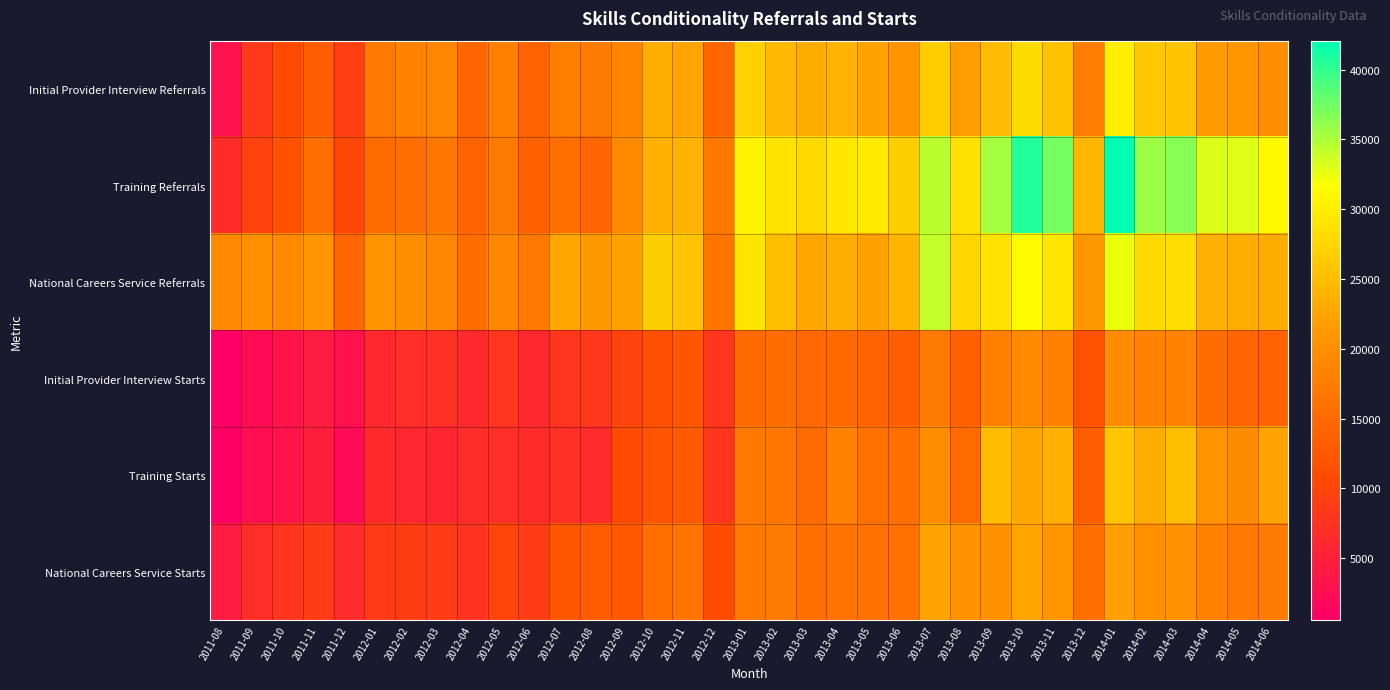

Reading right to left, extract all data points from this chart.

Initial Provider Interview Referrals: 2014-06=19750	2014-05=20960	2014-04=21520	2014-03=25900	2014-02=26160	2014-01=29990	2013-12=17510	2013-11=25470	2013-10=28150	2013-09=24920	2013-08=21780	2013-07=26510	2013-06=20630	2013-05=22370	2013-04=23890	2013-03=23270	2013-02=24750	2013-01=27060	2012-12=14570	2012-11=22390	2012-10=23470	2012-09=18610	2012-08=17340	2012-07=17780	2012-06=13890	2012-05=17980	2012-04=14460	2012-03=18840	2012-02=18330	2012-01=16880	2011-12=9030	2011-11=13280	2011-10=10770	2011-09=8390	2011-08=3090
Training Referrals: 2014-06=31070	2014-05=32940	2014-04=33110	2014-03=36630	2014-02=35710	2014-01=42080	2013-12=24310	2013-11=37220	2013-10=40660	2013-09=35360	2013-08=28660	2013-07=34480	2013-06=26790	2013-05=29650	2013-04=29340	2013-03=27970	2013-02=28980	2013-01=30550	2012-12=16970	2012-11=23950	2012-10=23730	2012-09=19390	2012-08=14550	2012-07=15700	2012-06=13740	2012-05=17370	2012-04=13940	2012-03=16680	2012-02=15600	2012-01=15080	2011-12=10320	2011-11=15530	2011-10=11770	2011-09=9440	2011-08=6600
National Careers Service Referrals: 2014-06=23290	2014-05=23550	2014-04=23750	2014-03=28230	2014-02=27880	2014-01=32440	2013-12=21140	2013-11=29110	2013-10=31450	2013-09=28840	2013-08=27560	2013-07=34120	2013-06=24150	2013-05=22210	2013-04=23490	2013-03=22680	2013-02=25200	2013-01=28990	2012-12=16560	2012-11=25660	2012-10=26780	2012-09=22220	2012-08=21390	2012-07=22620	2012-06=17090	2012-05=18950	2012-04=15400	2012-03=18990	2012-02=19700	2012-01=20520	2011-12=14470	2011-11=20920	2011-10=19400	2011-09=20280	2011-08=19200
Initial Provider Interview Starts: 2014-06=14020	2014-05=14280	2014-04=15390	2014-03=18470	2014-02=18450	2014-01=19690	2013-12=11820	2013-11=18040	2013-10=19320	2013-09=18000	2013-08=13790	2013-07=17370	2013-06=13450	2013-05=14200	2013-04=14890	2013-03=14790	2013-02=15400	2013-01=14980	2012-12=8020	2012-11=12250	2012-10=11500	2012-09=9700	2012-08=8060	2012-07=7890	2012-06=6100	2012-05=7840	2012-04=6360	2012-03=7240	2012-02=6820	2012-01=6120	2011-12=2920	2011-11=4450	2011-10=3330	2011-09=2290	2011-08=560
Training Starts: 2014-06=22400	2014-05=19490	2014-04=20710	2014-03=25140	2014-02=23500	2014-01=25790	2013-12=13430	2013-11=23700	2013-10=22720	2013-09=24890	2013-08=15080	2013-07=19840	2013-06=15760	2013-05=15860	2013-04=18250	2013-03=15220	2013-02=16660	2013-01=16980	2012-12=7930	2012-11=12870	2012-10=12190	2012-09=10810	2012-08=6430	2012-07=7170	2012-06=6590	2012-05=6940	2012-04=6790	2012-03=5810	2012-02=6060	2012-01=6510	2011-12=2250	2011-11=4810	2011-10=3510	2011-09=2640	2011-08=650
National Careers Service Starts: 2014-06=17240	2014-05=17050	2014-04=18120	2014-03=20420	2014-02=20260	2014-01=21890	2013-12=15570	2013-11=20840	2013-10=22530	2013-09=20150	2013-08=20360	2013-07=22420	2013-06=15820	2013-05=16100	2013-04=16270	2013-03=15690	2013-02=17180	2013-01=16920	2012-12=11010	2012-11=16300	2012-10=15720	2012-09=12520	2012-08=13060	2012-07=12250	2012-06=8850	2012-05=10010	2012-04=7650	2012-03=8790	2012-02=8940	2012-01=8570	2011-12=6450	2011-11=8810	2011-10=7820	2011-09=6920	2011-08=4300